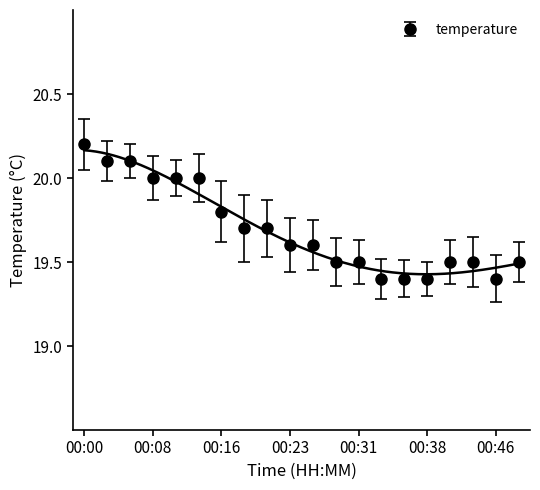

Reading left to right, transcribe all the data shown in this chart.

00:00=20.2	00:03=20.1	00:05=20.1	00:08=20.0	00:11=20.0	00:13=20.0	00:16=19.8	00:18=19.7	00:21=19.7	00:23=19.6	00:26=19.6	00:28=19.5	00:31=19.5	00:33=19.4	00:36=19.4	00:38=19.4	00:41=19.5	00:43=19.5	00:46=19.4	00:49=19.5